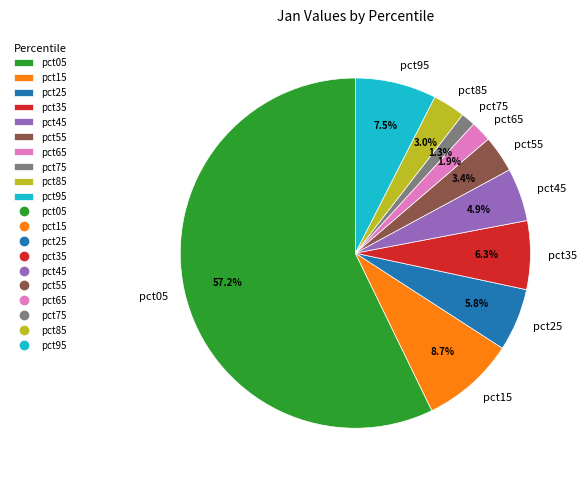

What portion of the pie excludes pct15?

91.3%